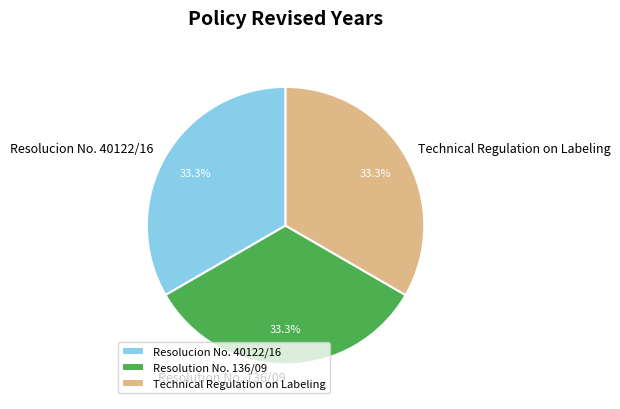

Is Resolution No. 136/09 the majority of the pie?

No